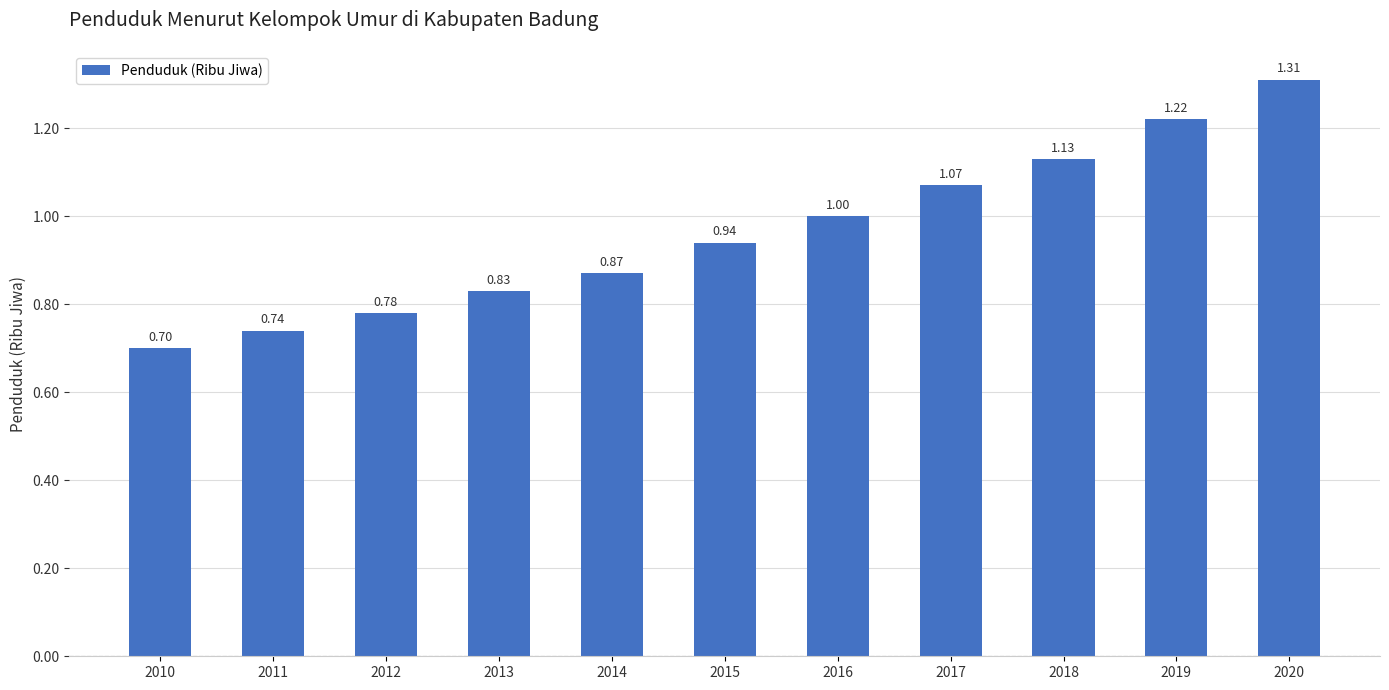

How many categories are shown in the chart?

11